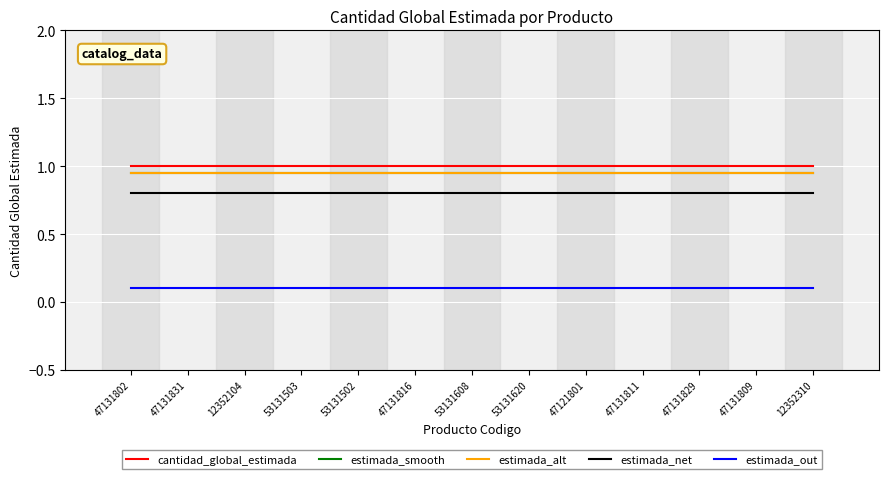

At how many categories does at least one series exceed 0?

13